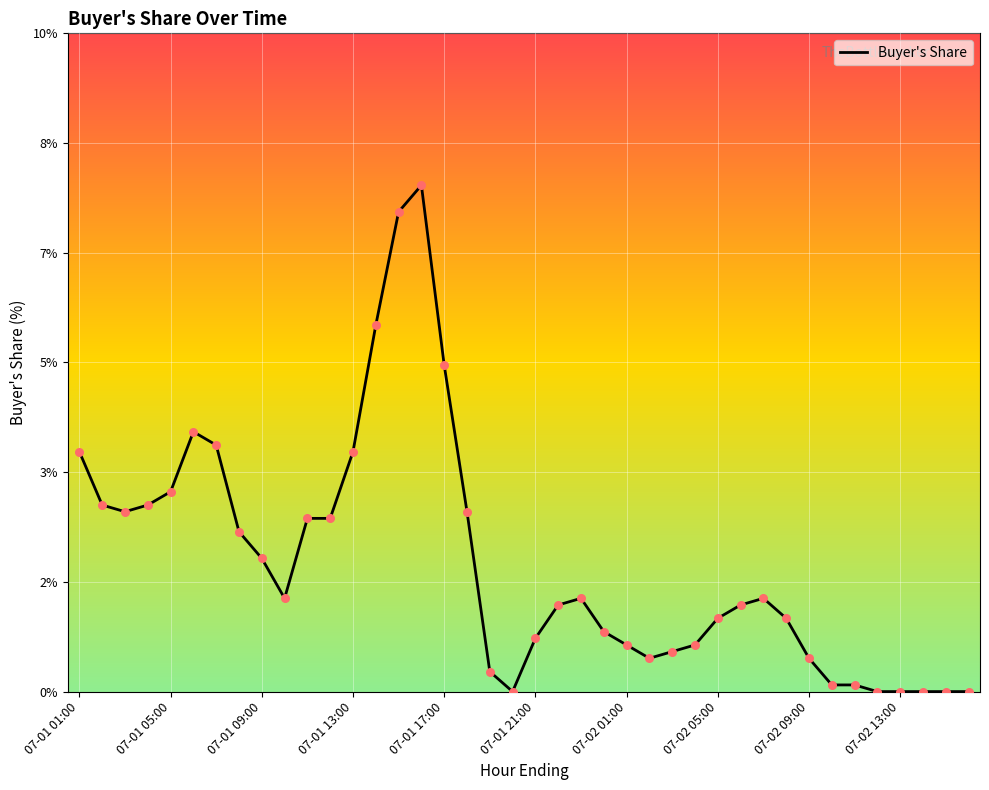

Is this an area chart (filled region under the line)?

No